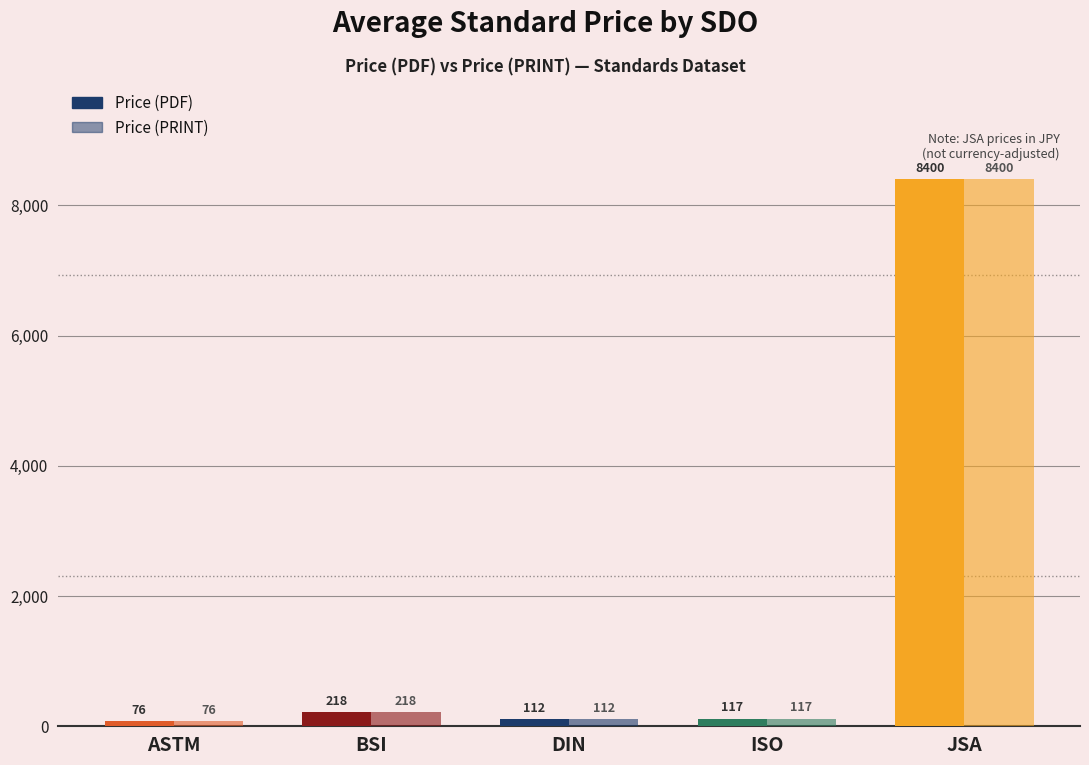

Does the chart contain any negative values?

No